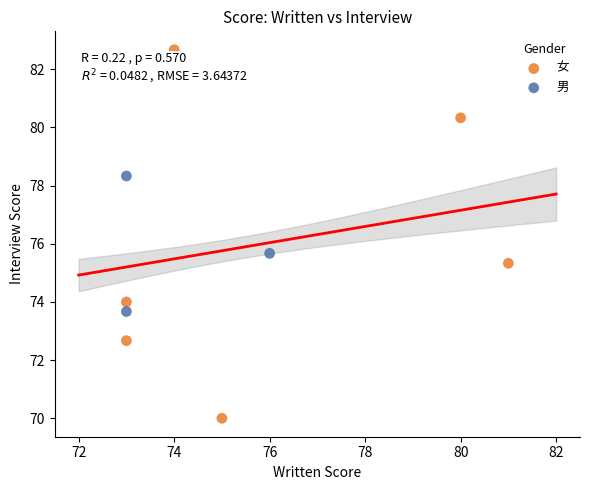

Which series has the widest spread of Y values?

女